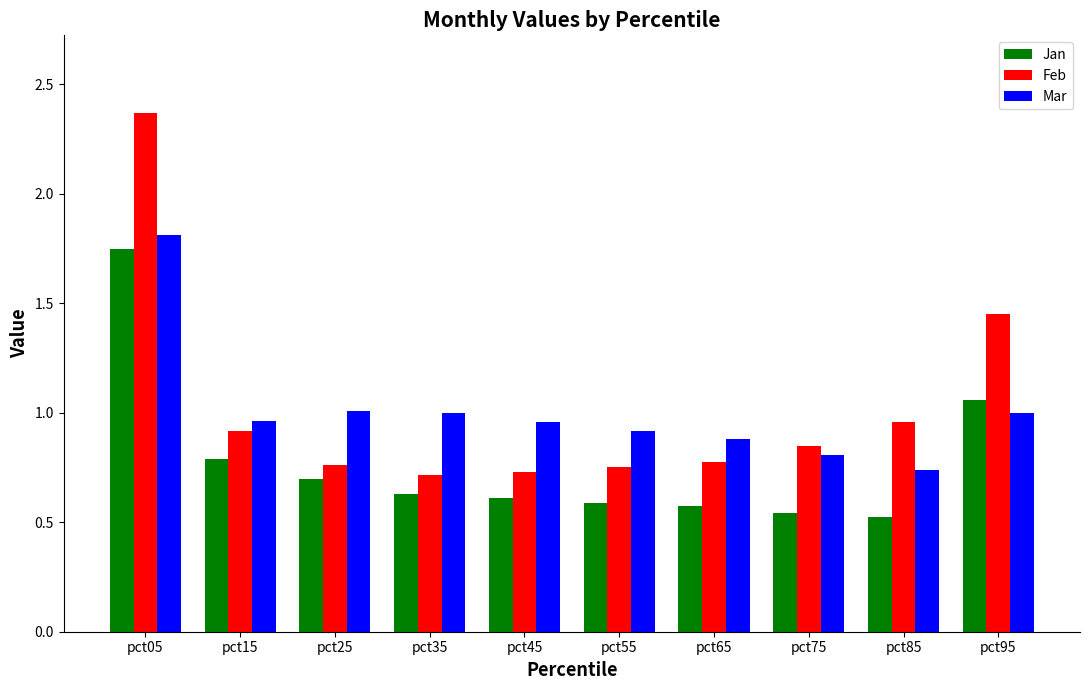

Where is Feb nearest to the value 1?

pct85